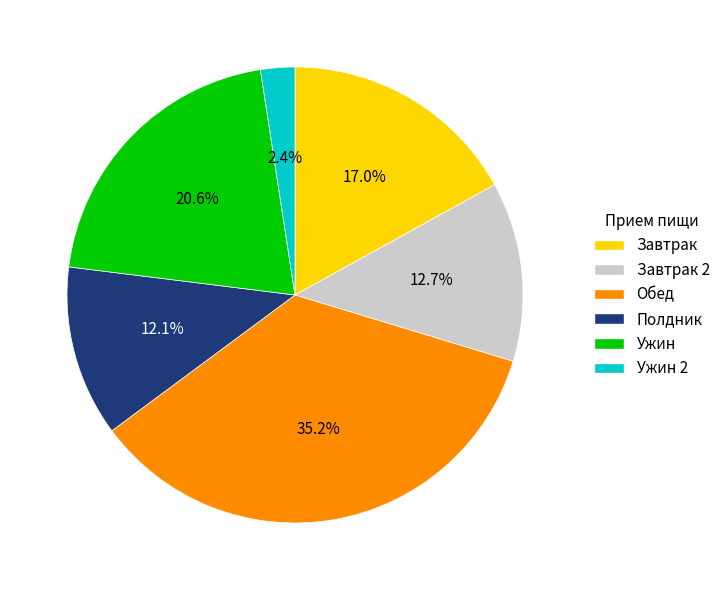

Is there a majority slice in this chart?

No